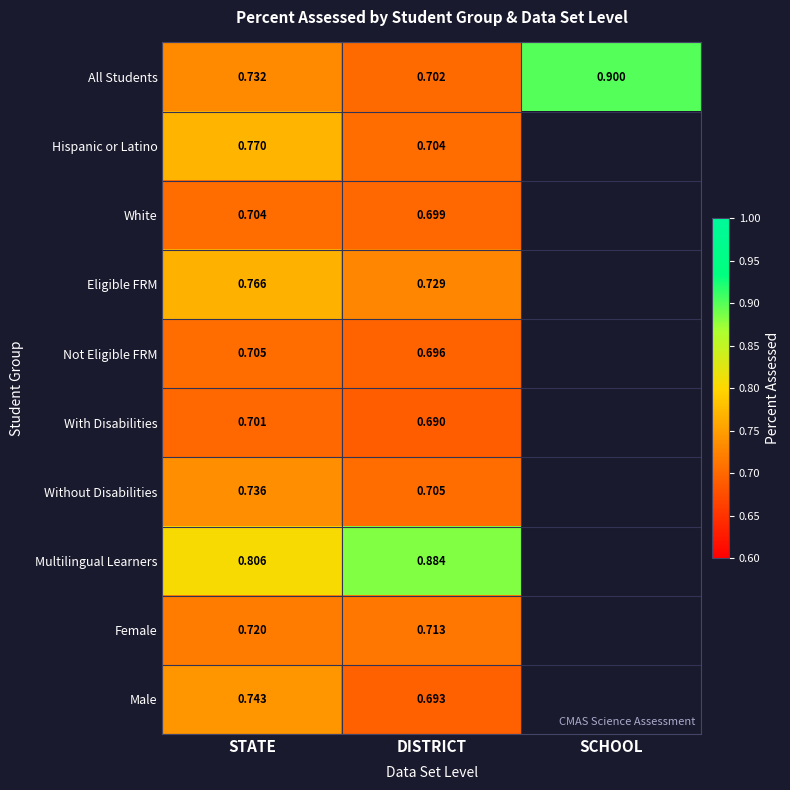

Where is All Students nearest to the value 0?

DISTRICT